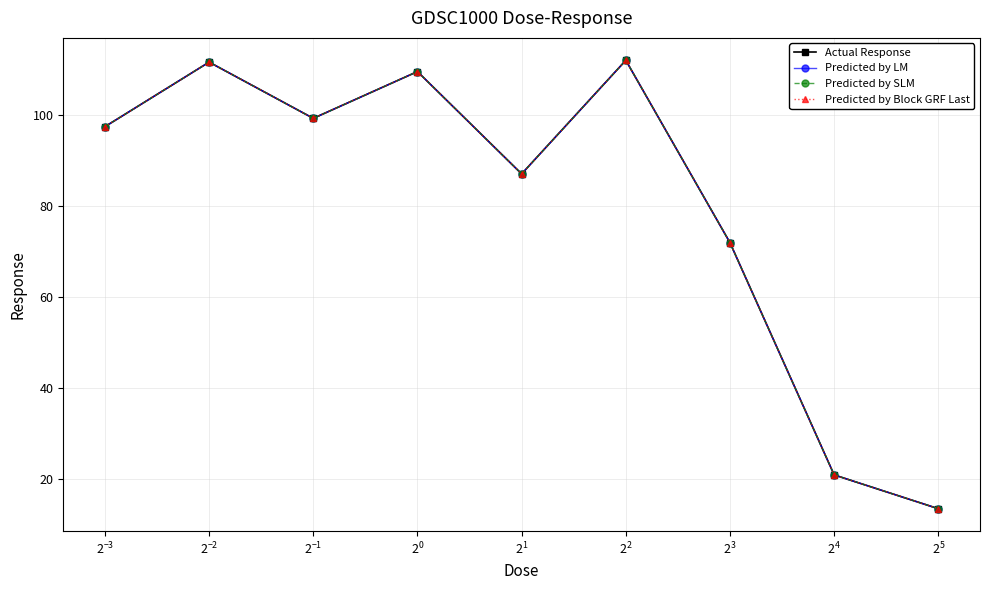

Is this an area chart (filled region under the line)?

No